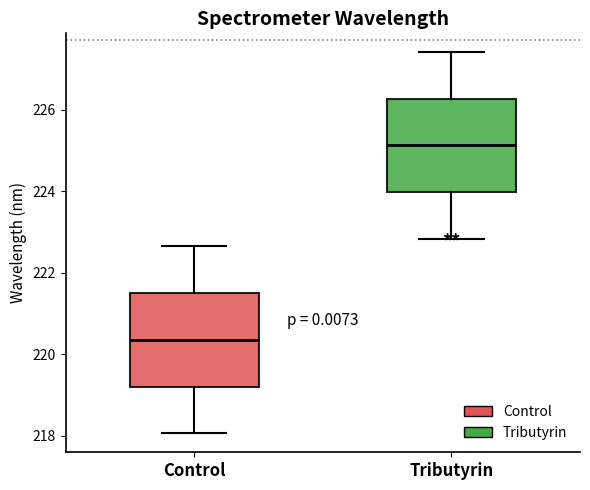

Reading left to right, transcribe this box plot: for each box, give where its median line is, the range the box spans, and where its two whiskers end, as read against the y-axis. The values are not printed on the chart, so give them approximately, as read against the axis.

Control: median 220.4, box 219.2 to 221.4, whiskers 218.0 to 222.6
Tributyrin: median 225.2, box 224.0 to 226.2, whiskers 222.8 to 227.4